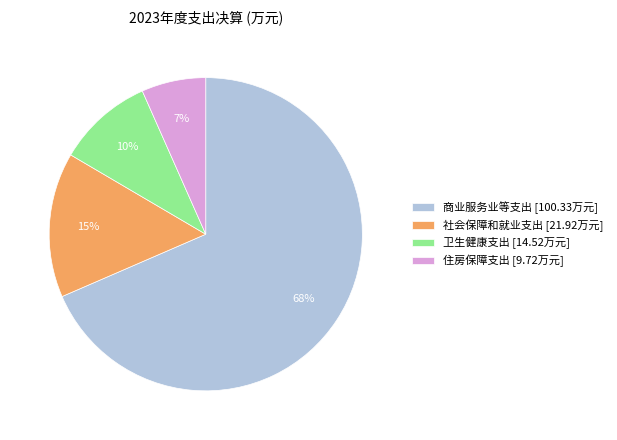

To the nearest percent, what percentage of the pie is 卫生健康支出?

10%